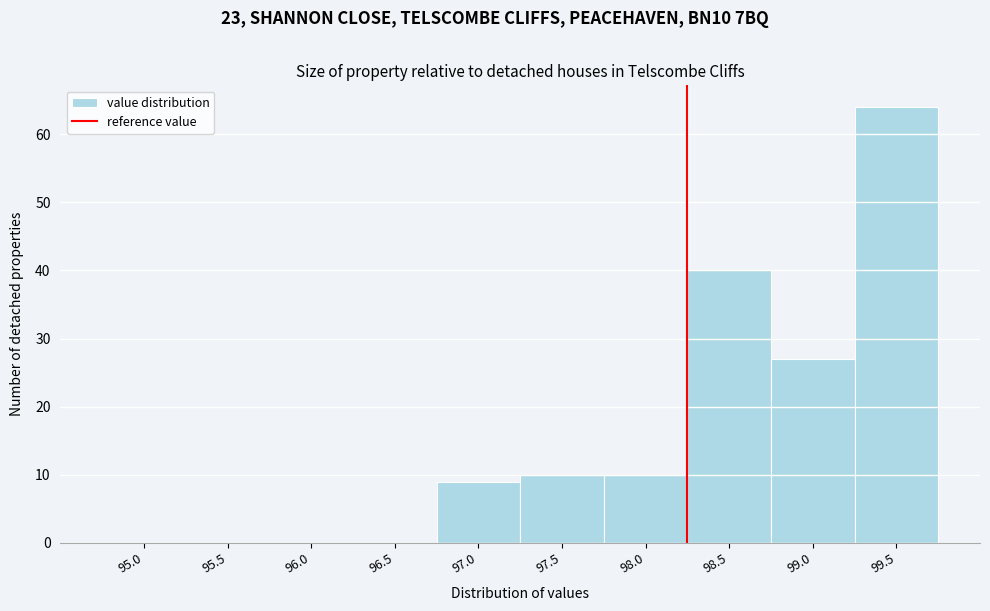

Reading left to right, extract all data points from this chart.

95.0=0	95.5=0	96.0=0	96.5=0	97.0=9	97.5=10	98.0=10	98.5=40	99.0=27	99.5=64